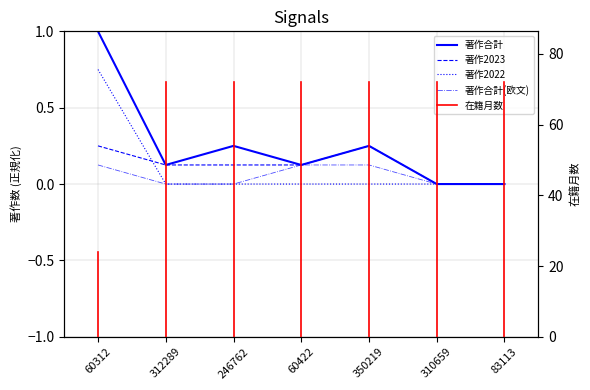

At which category is the sum across all series the highest?

60312